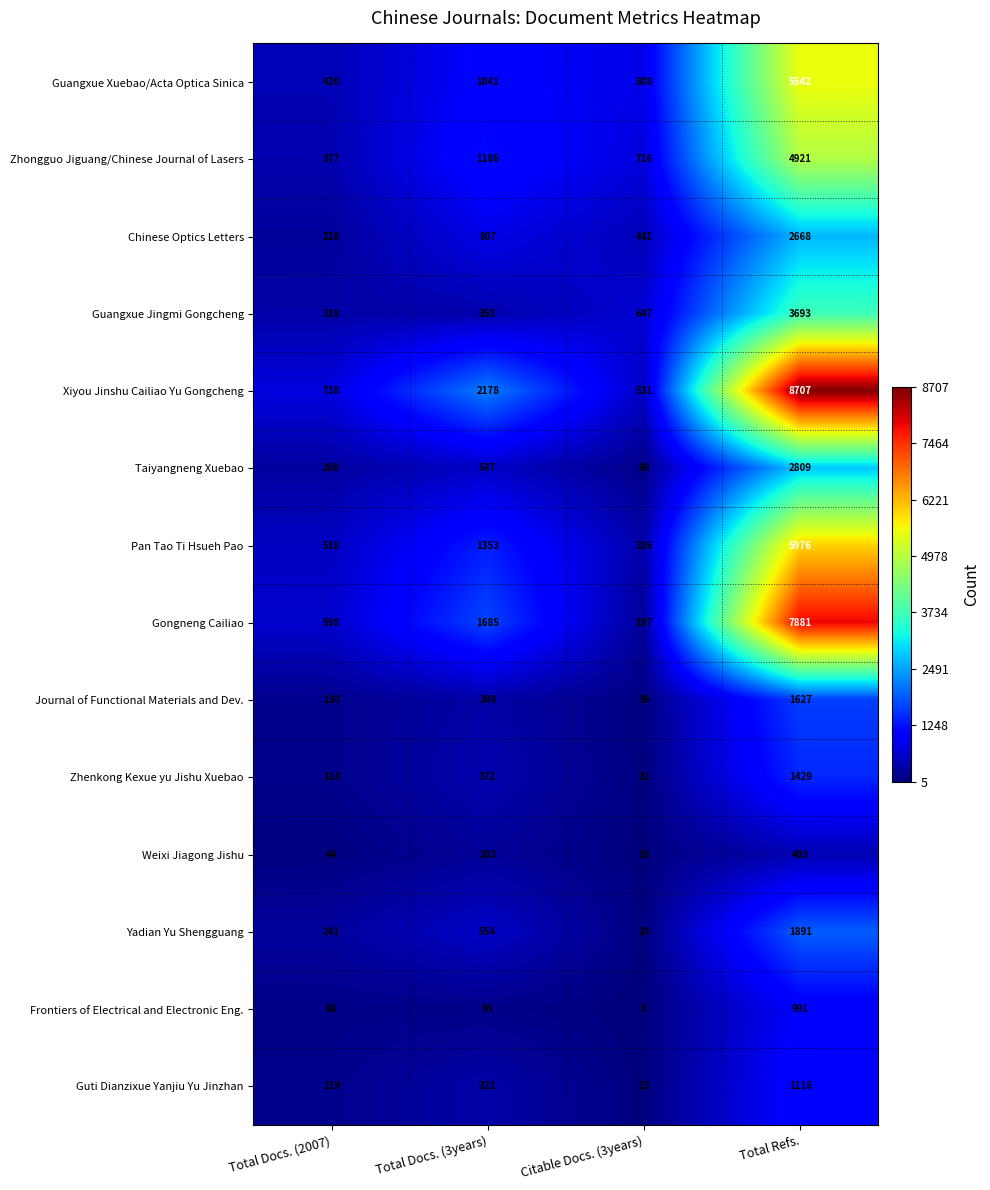

The value of Xiyou Jinshu Cailiao Yu Gongcheng at Citable Docs. (3years) is 531. True or false?

True